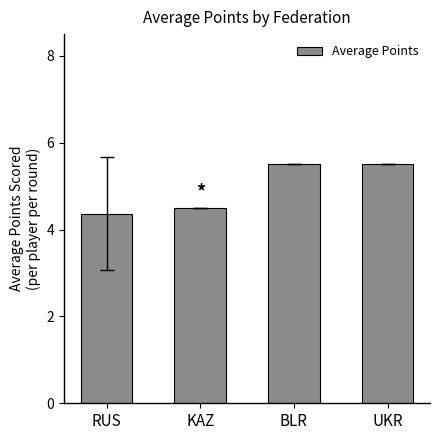

What is the change in value from RUS to UKR?

+1.1